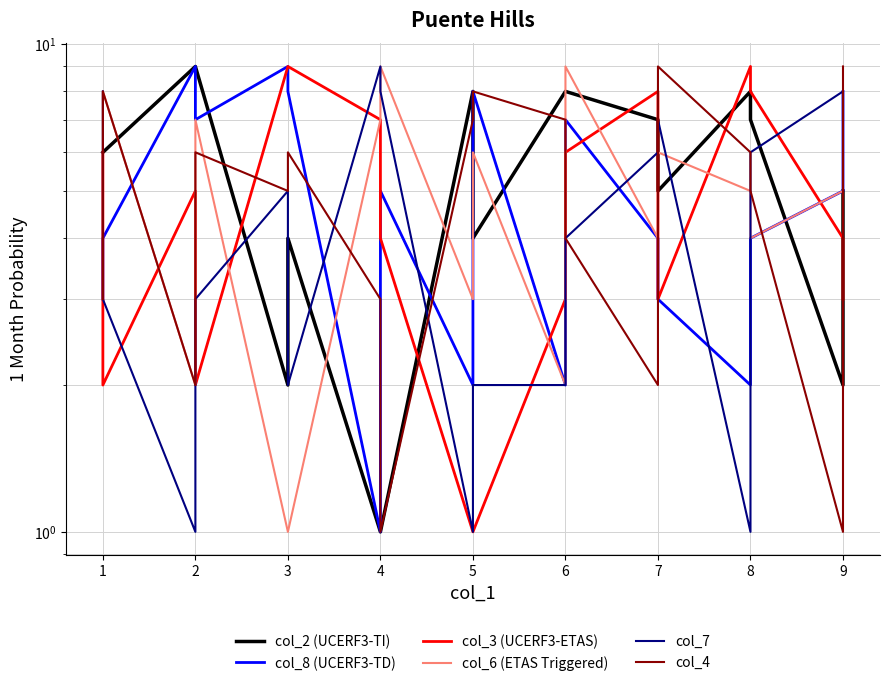

The value of col_3 (UCERF3-ETAS) at 2 is 5. True or false?

True